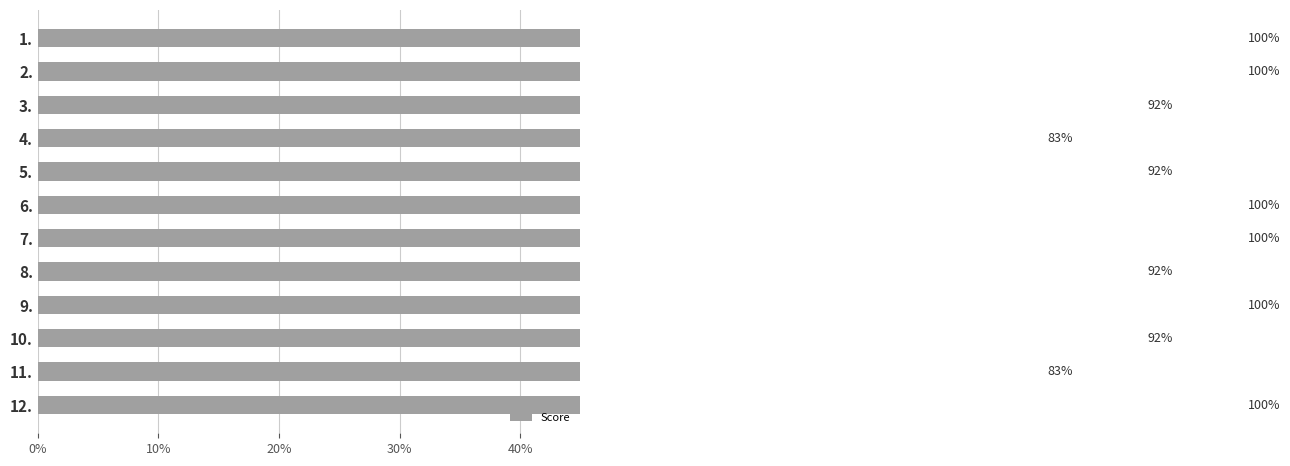

What is the minimum value shown in the chart?

0.8